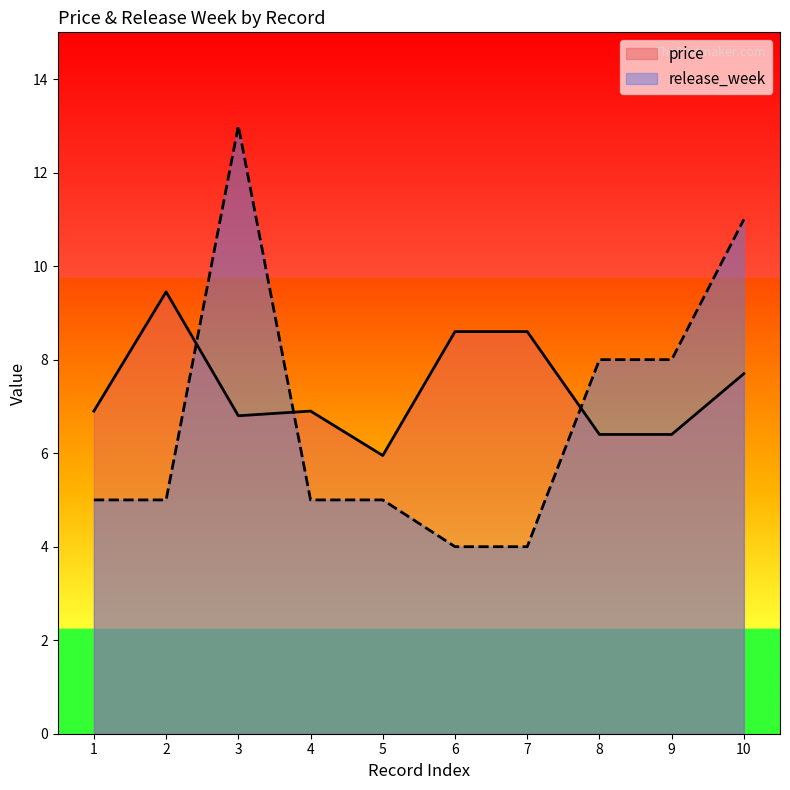

Which series has the largest total across all categories?

price